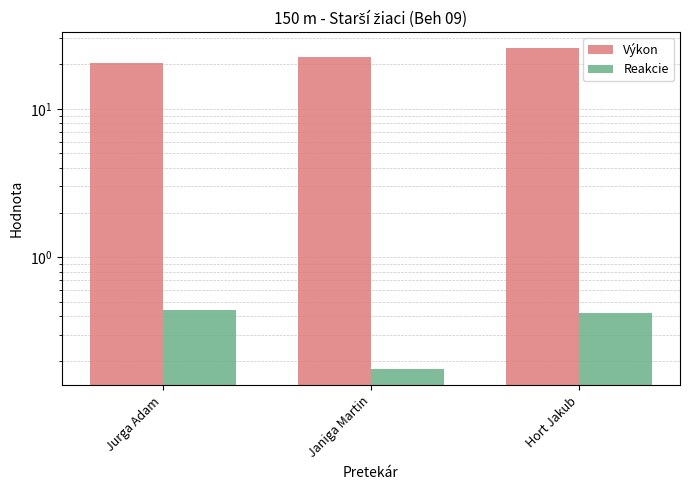

What is the label of the 3rd bar from the right?

Jurga Adam